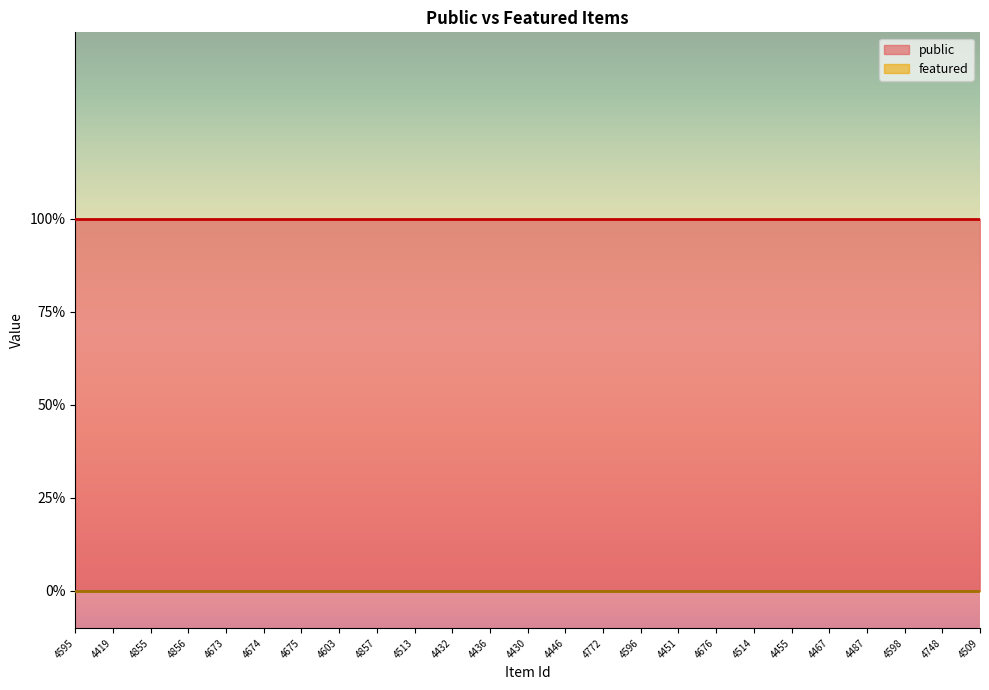

What is the value of the public point at the 13th from the left?

1